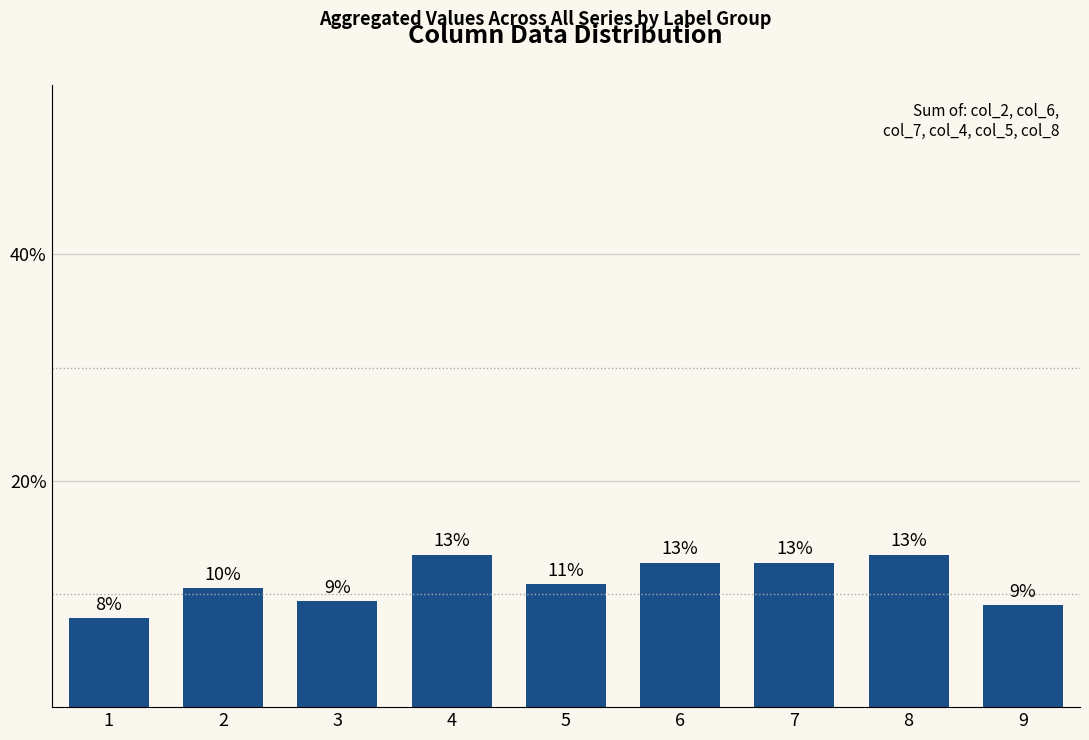

Is it true that the value at 2 is 10.5?

True